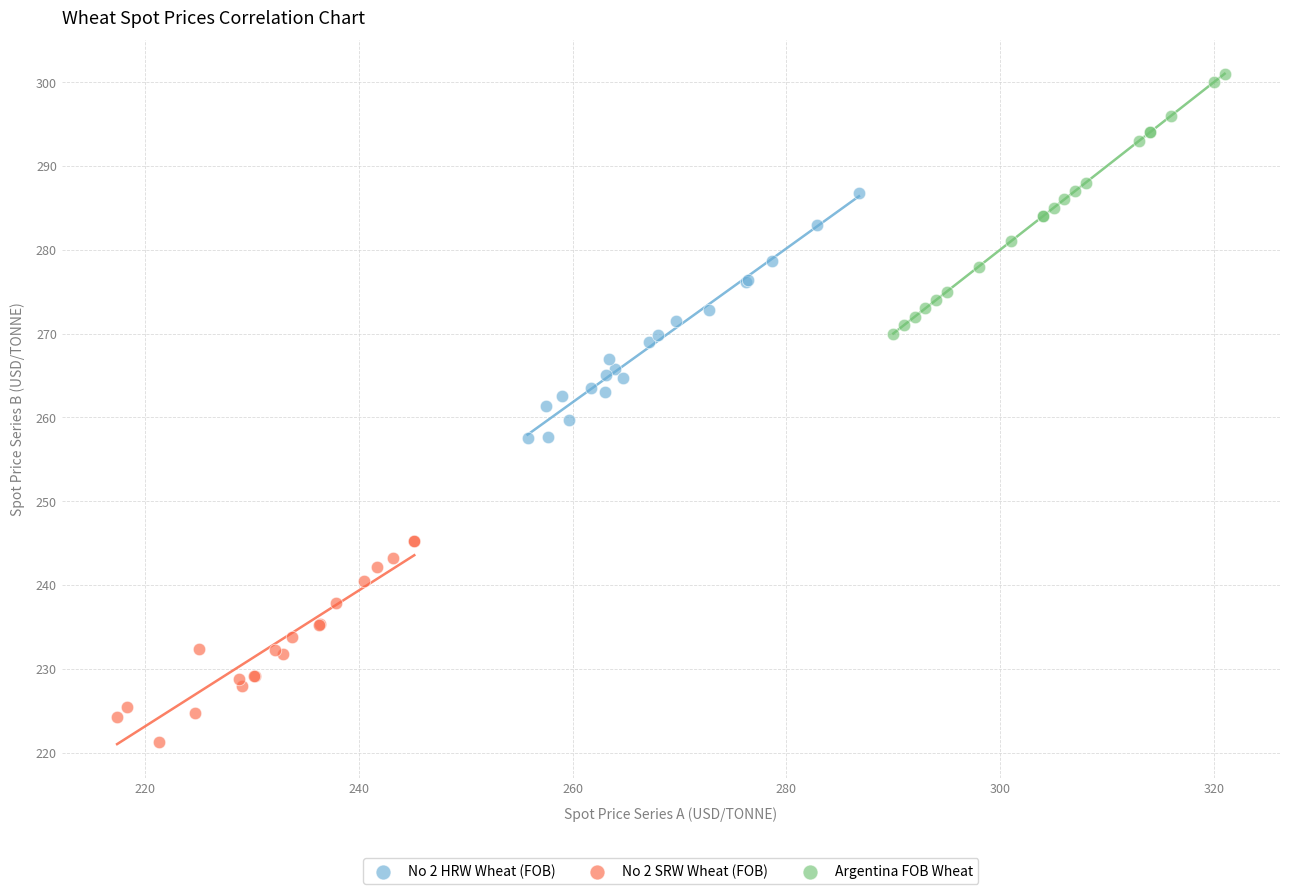

Which series contains the lowest Y value?

No 2 SRW Wheat (FOB)